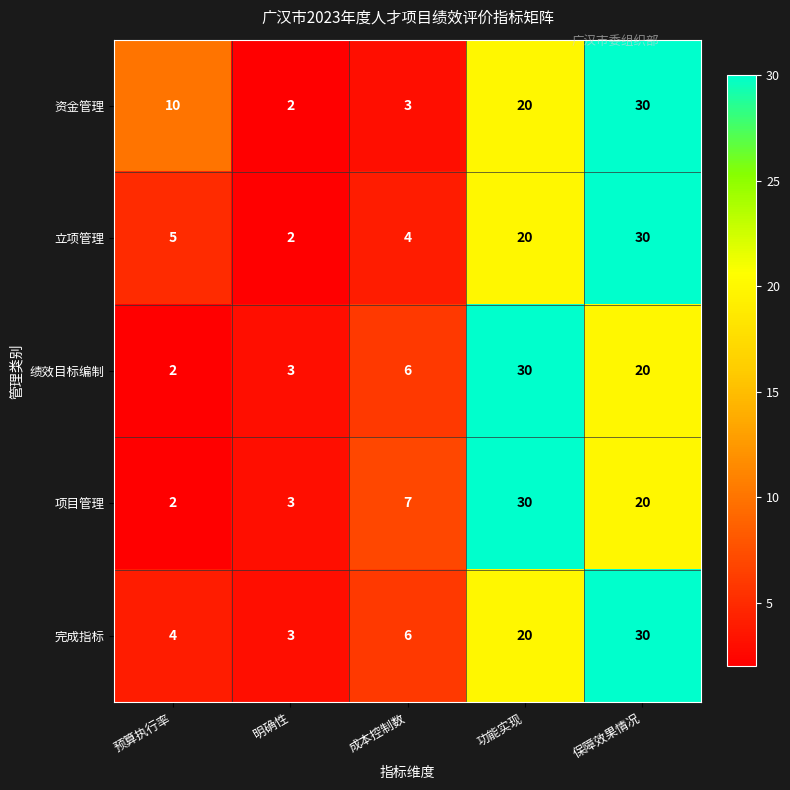

What is the average value of the 资金管理 series?

13